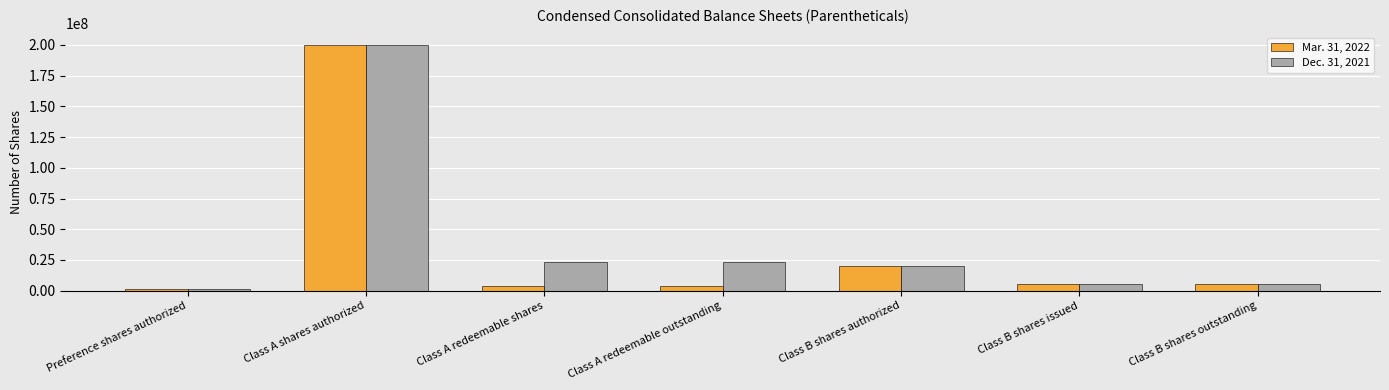

What is the label of the 7th bar from the left?

Class B shares outstanding